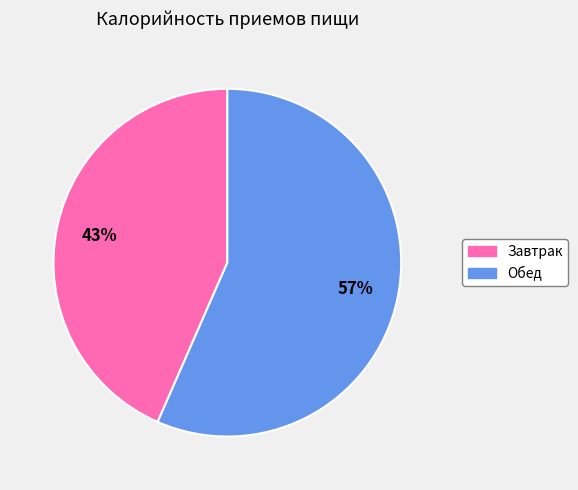

True or false: Завтрак accounts for 49% of the total.

False